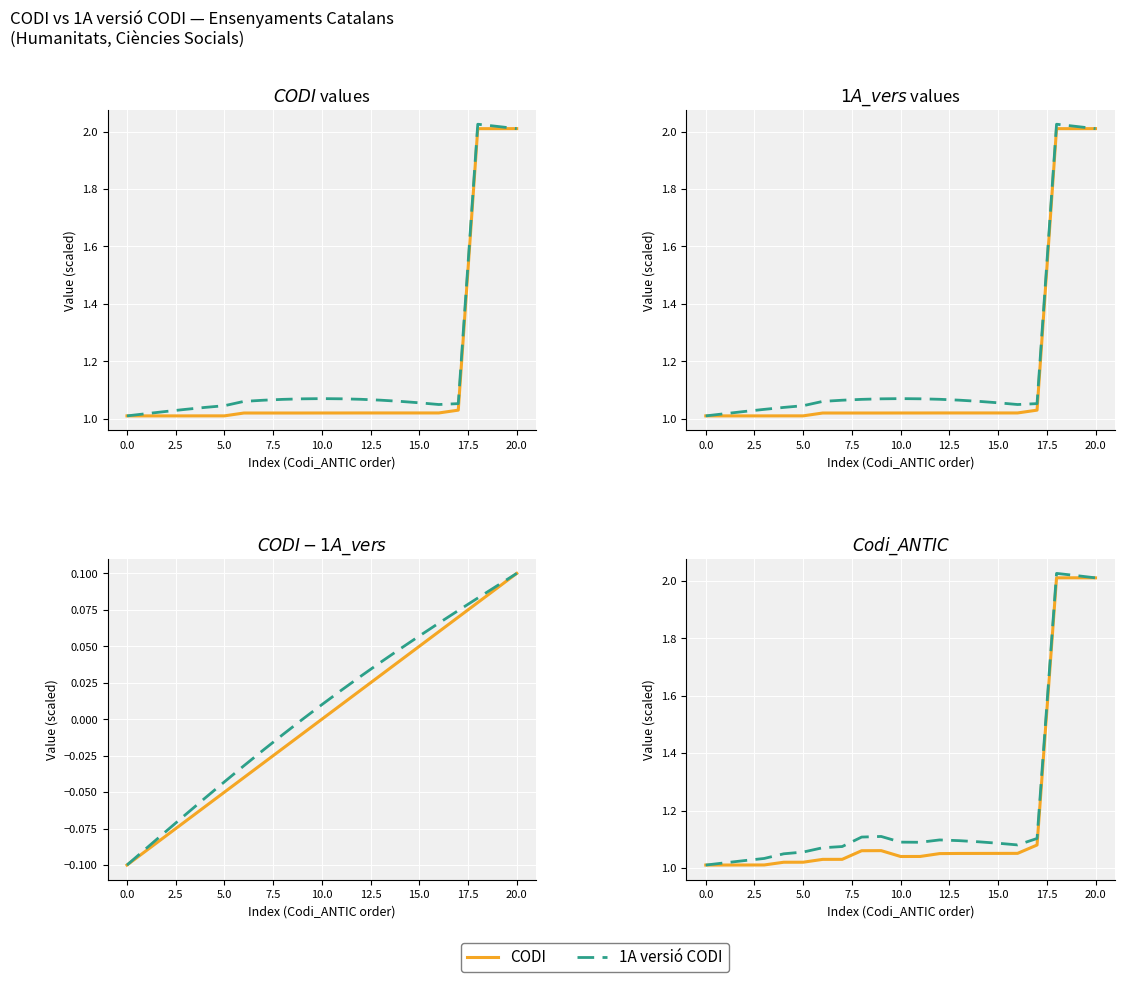

What is the difference between the maximum and minimum values in the 1A versio CODI series?

1.0